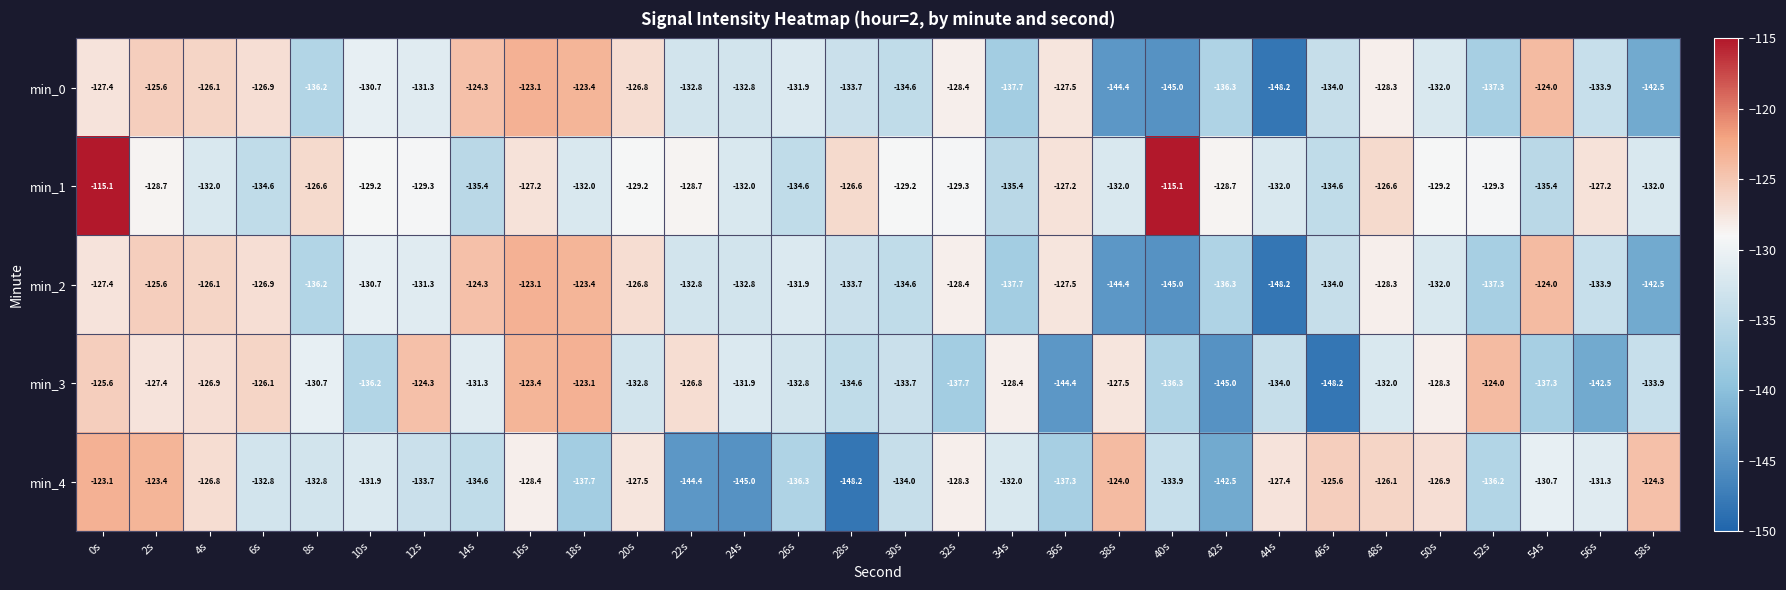

What is the approximate value of min_2 at 18s?

-123.4